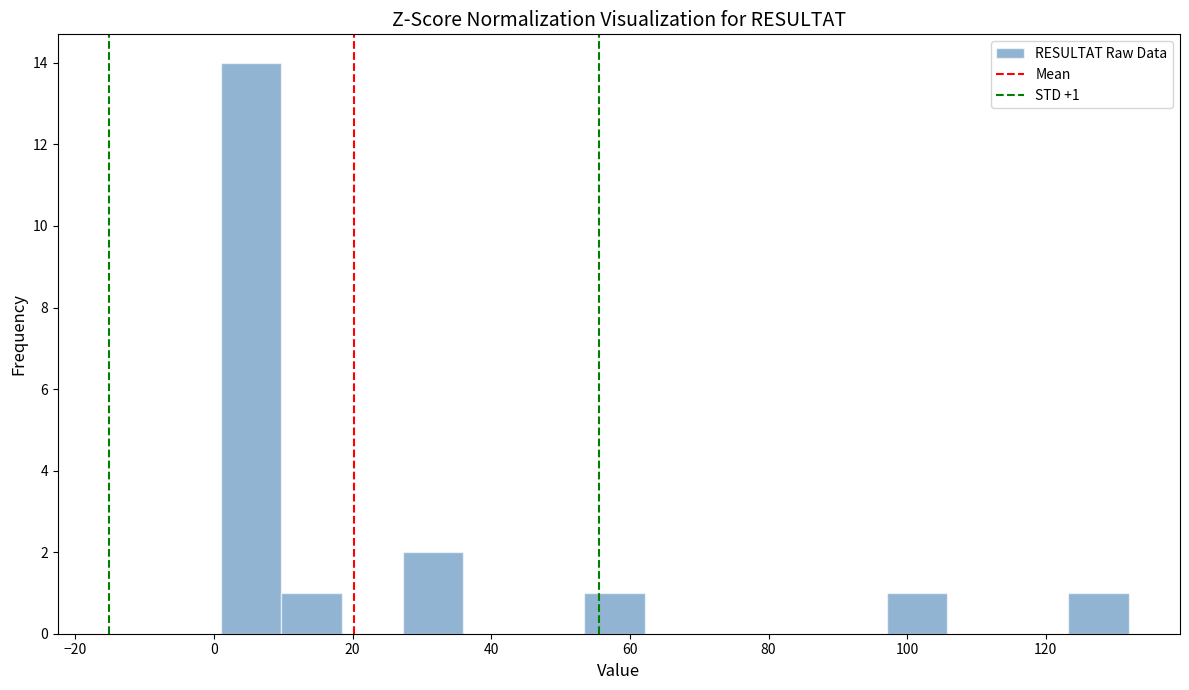

Over which range of the x-axis is the bar tallest?

2 to 10